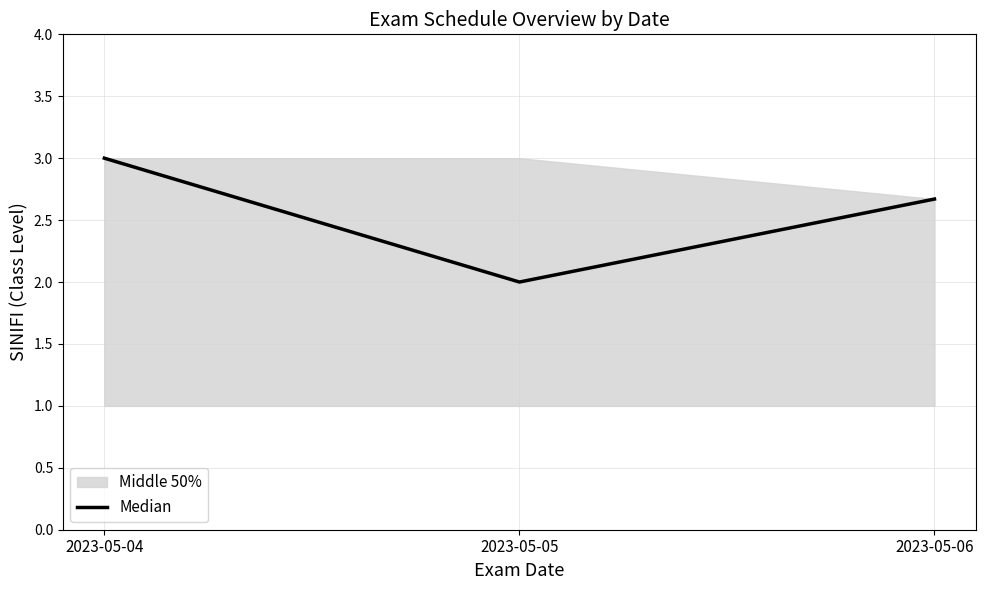

Rank the categories by value from lowest to highest.

2023-05-05, 2023-05-06, 2023-05-04